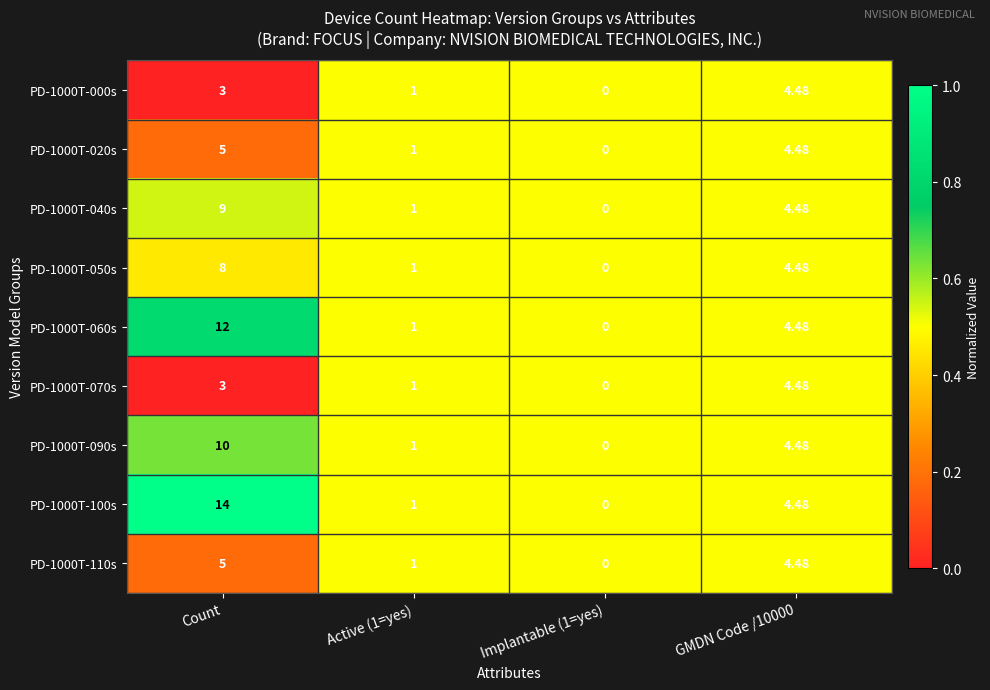

At which category is the sum across all series the highest?

Count